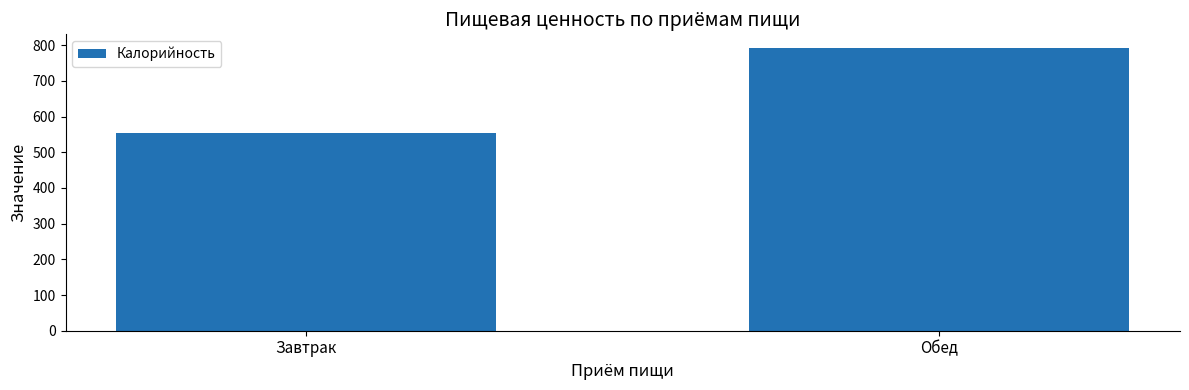

What is the average value?

672